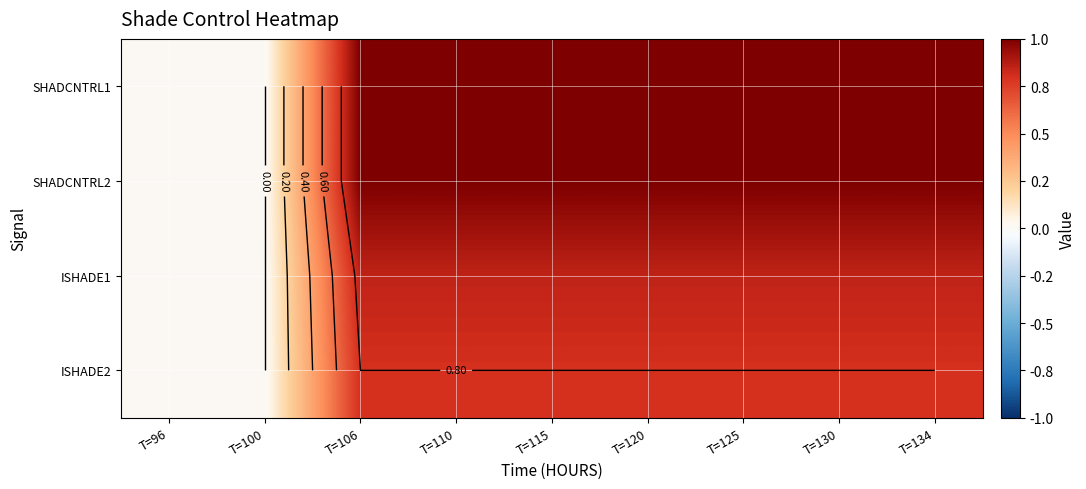

What is the difference between the highest and lowest values at T=125?

0.2